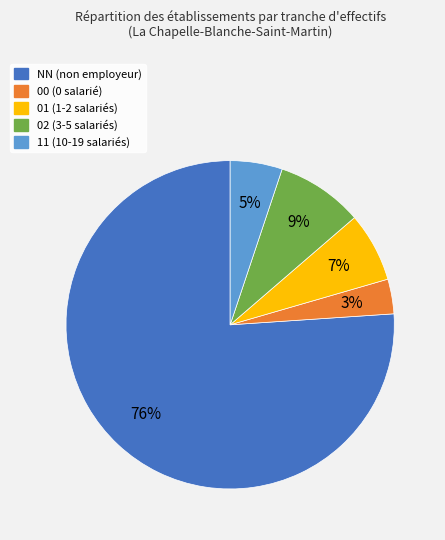

Which category accounts for the majority?

NN